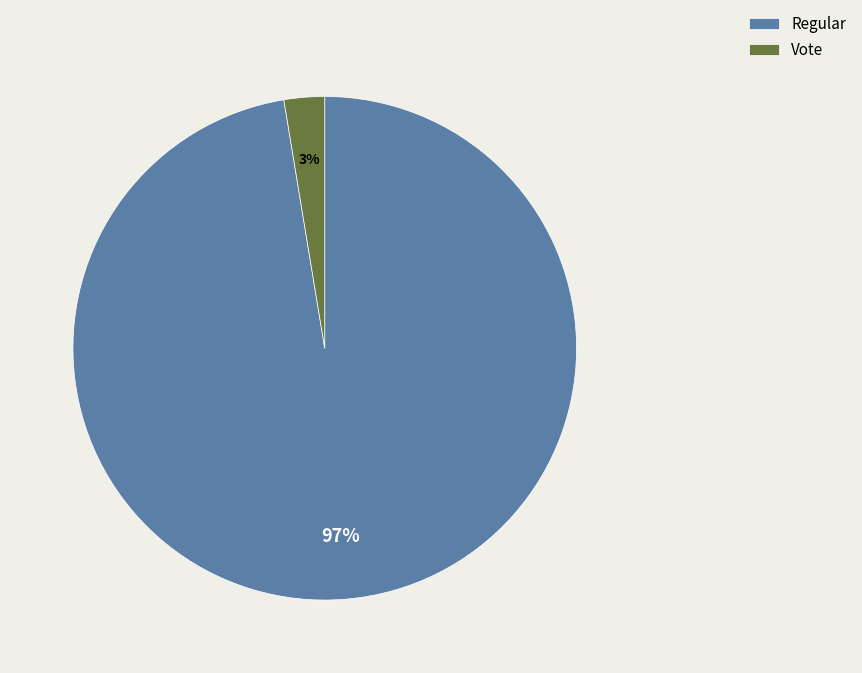

Is it true that Regular is 97% of the pie?

True